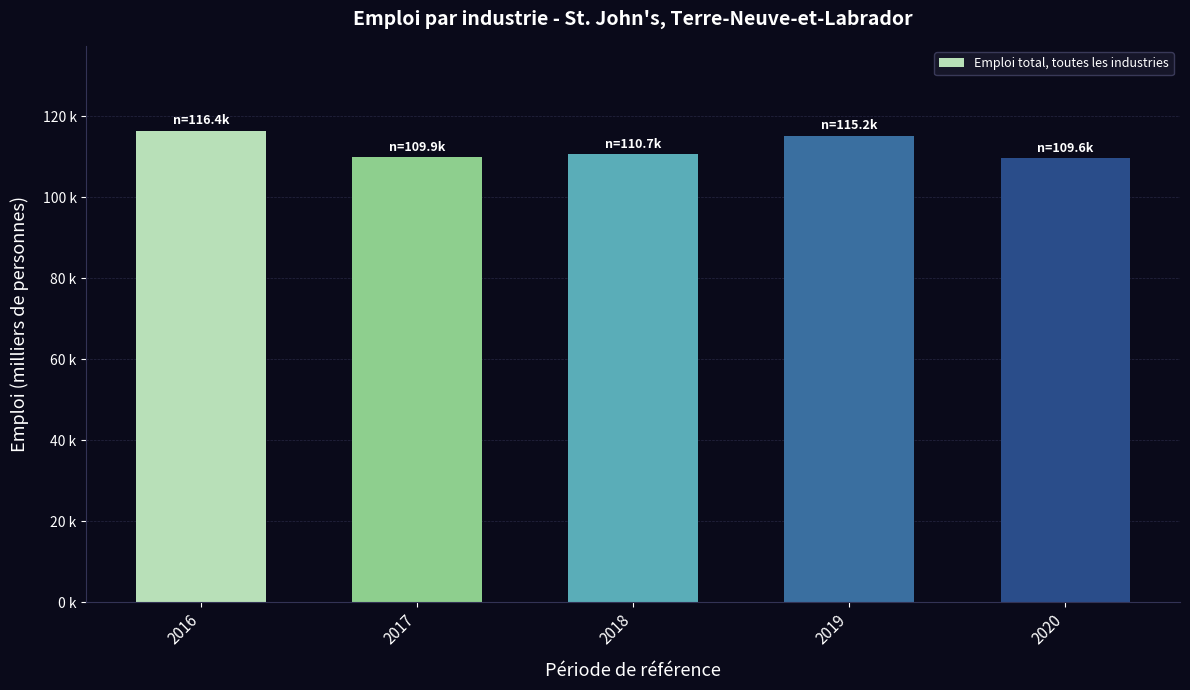

Are the bars horizontal?

No